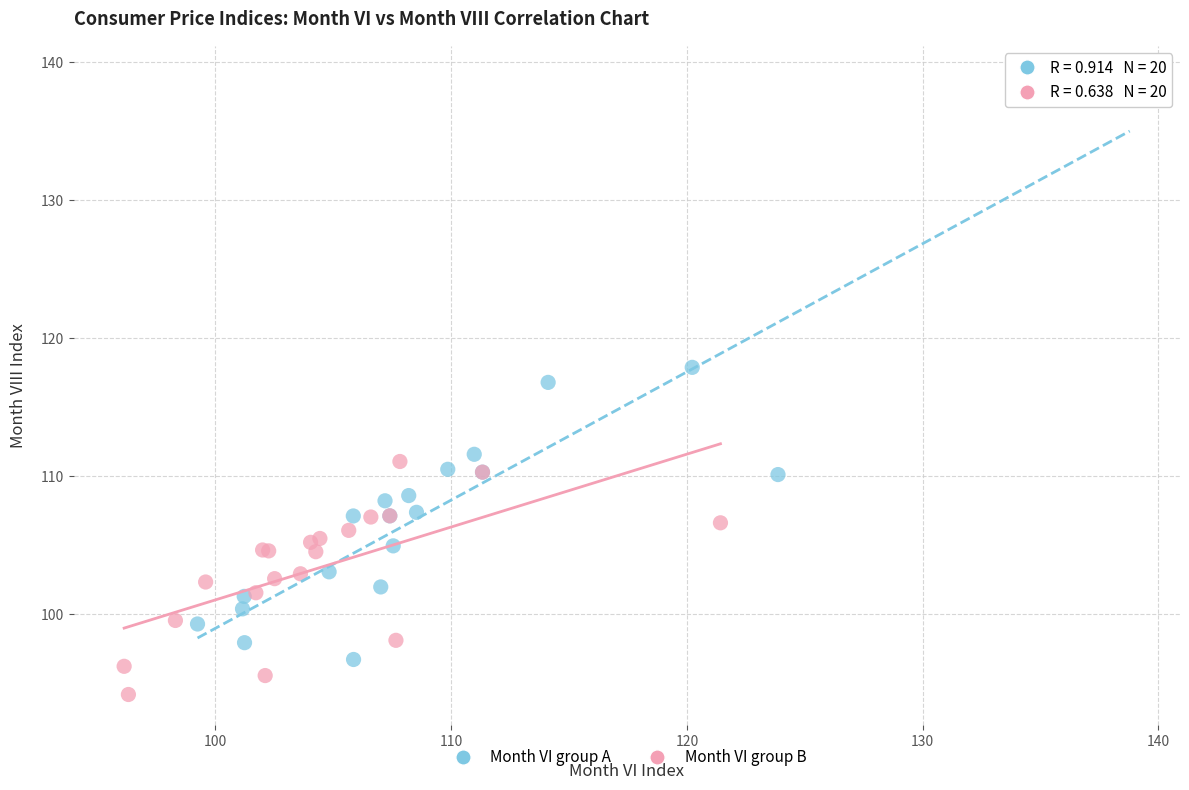

Which series contains the lowest Y value?

Month VI group B